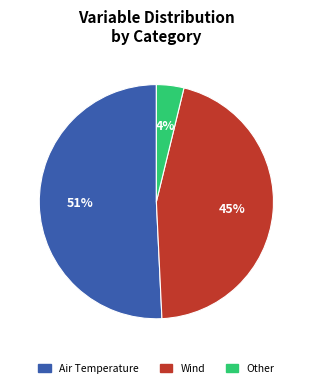

To the nearest percent, what is the average slice percentage?

33%